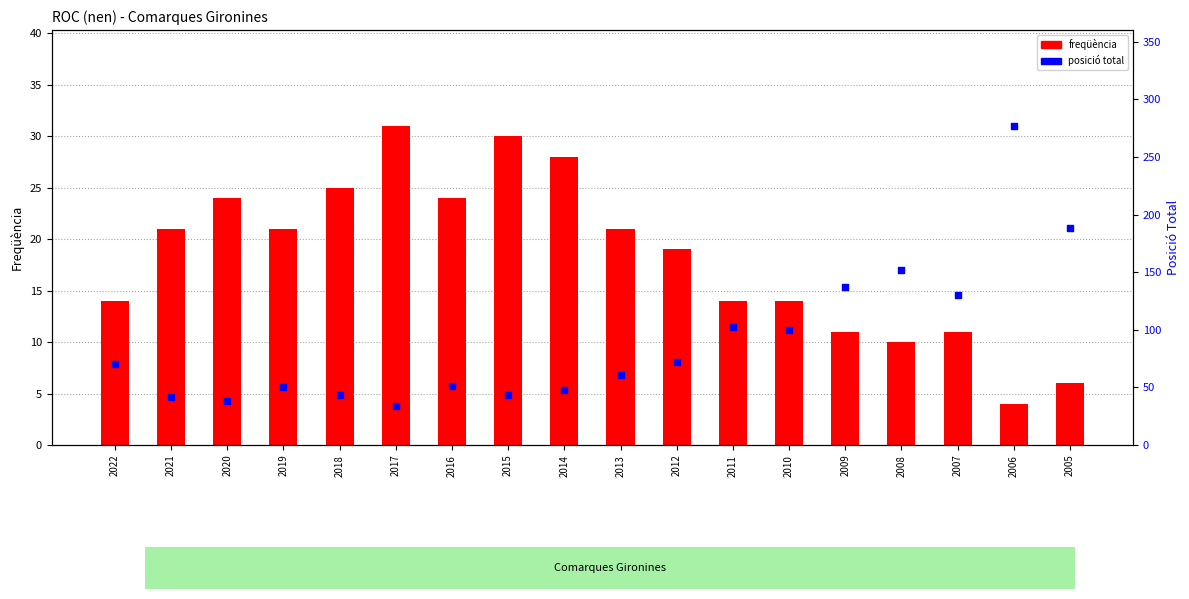

Which series has the largest Y range (max minus min)?

posició total